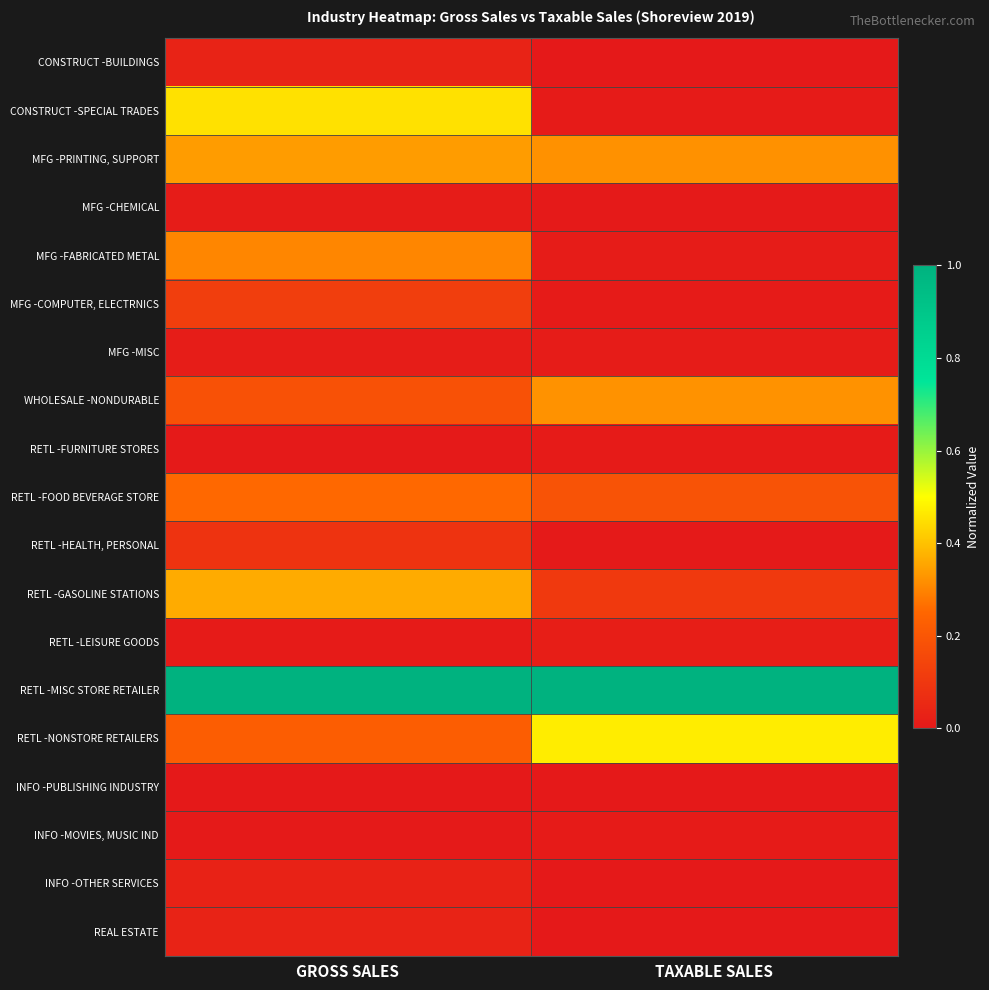

Reading right to left, list all the values displayed in this chart.

CONSTRUCT -BUILDINGS: TAXABLE SALES=0.0	GROSS SALES=0.0
CONSTRUCT -SPECIAL TRADES: TAXABLE SALES=0.0	GROSS SALES=0.5
MFG -PRINTING, SUPPORT: TAXABLE SALES=0.3	GROSS SALES=0.3
MFG -CHEMICAL: TAXABLE SALES=0.0	GROSS SALES=0.0
MFG -FABRICATED METAL: TAXABLE SALES=0.0	GROSS SALES=0.3
MFG -COMPUTER, ELECTRNICS: TAXABLE SALES=0.0	GROSS SALES=0.1
MFG -MISC: TAXABLE SALES=0.0	GROSS SALES=0.0
WHOLESALE -NONDURABLE: TAXABLE SALES=0.3	GROSS SALES=0.2
RETL -FURNITURE STORES: TAXABLE SALES=0.0	GROSS SALES=0.0
RETL -FOOD BEVERAGE STORE: TAXABLE SALES=0.2	GROSS SALES=0.3
RETL -HEALTH, PERSONAL: TAXABLE SALES=0.0	GROSS SALES=0.1
RETL -GASOLINE STATIONS: TAXABLE SALES=0.1	GROSS SALES=0.4
RETL -LEISURE GOODS: TAXABLE SALES=0.0	GROSS SALES=0.0
RETL -MISC STORE RETAILER: TAXABLE SALES=1.0	GROSS SALES=1.0
RETL -NONSTORE RETAILERS: TAXABLE SALES=0.5	GROSS SALES=0.2
INFO -PUBLISHING INDUSTRY: TAXABLE SALES=0.0	GROSS SALES=0.0
INFO -MOVIES, MUSIC IND: TAXABLE SALES=0.0	GROSS SALES=0.0
INFO -OTHER SERVICES: TAXABLE SALES=0.0	GROSS SALES=0.0
REAL ESTATE: TAXABLE SALES=0.0	GROSS SALES=0.0